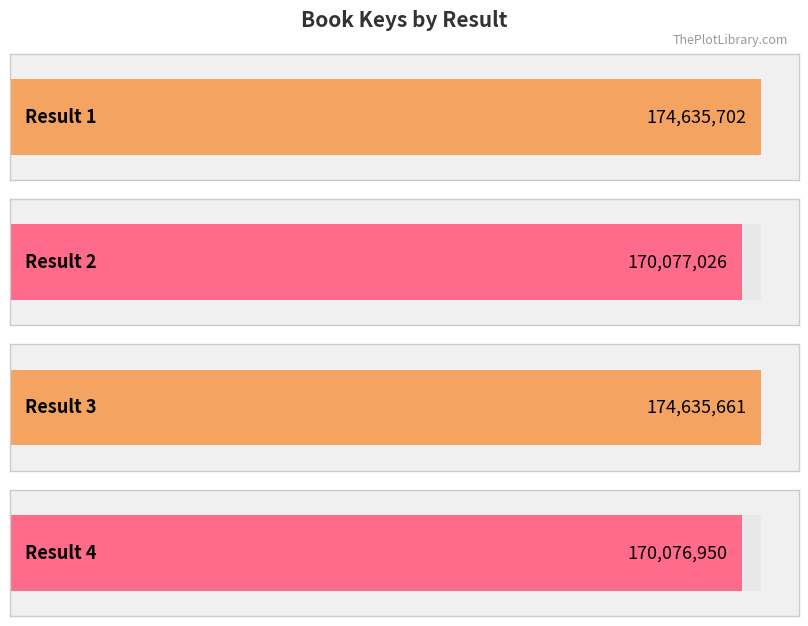

Reading left to right, what are all the values shown in this chart?

1=174635702	2=170077026	3=174635661	4=170076950